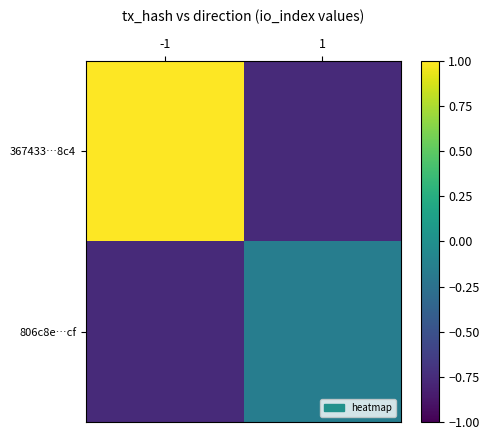

What is the smallest value displayed?

-0.8